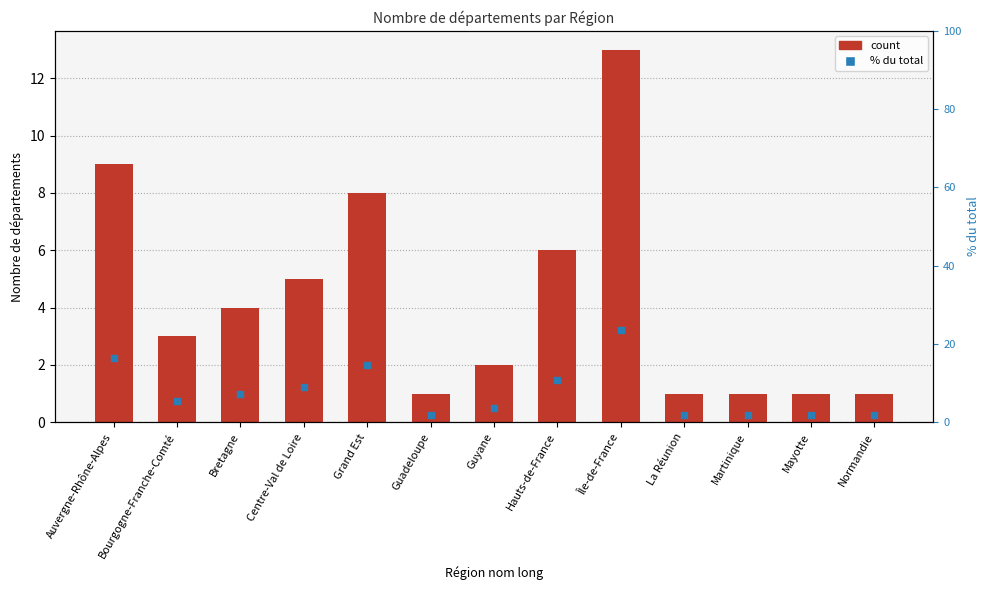

What is the total value across all series at Bourgogne-Franche-Comté?

8.5